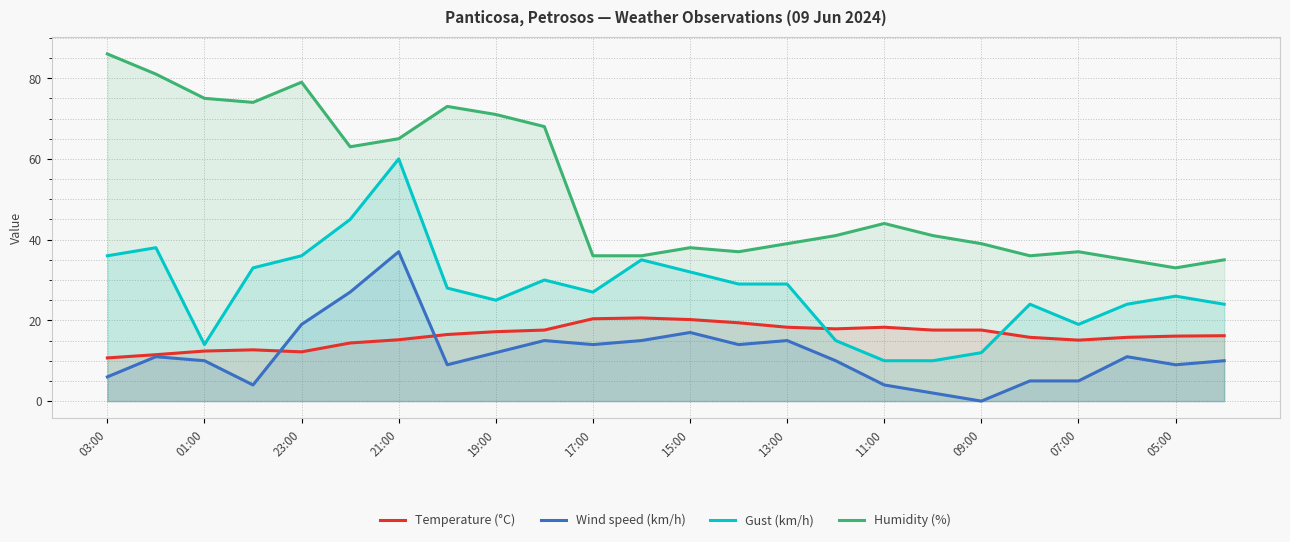

What is the spread (max minus min) of values at 09:00?

39.0